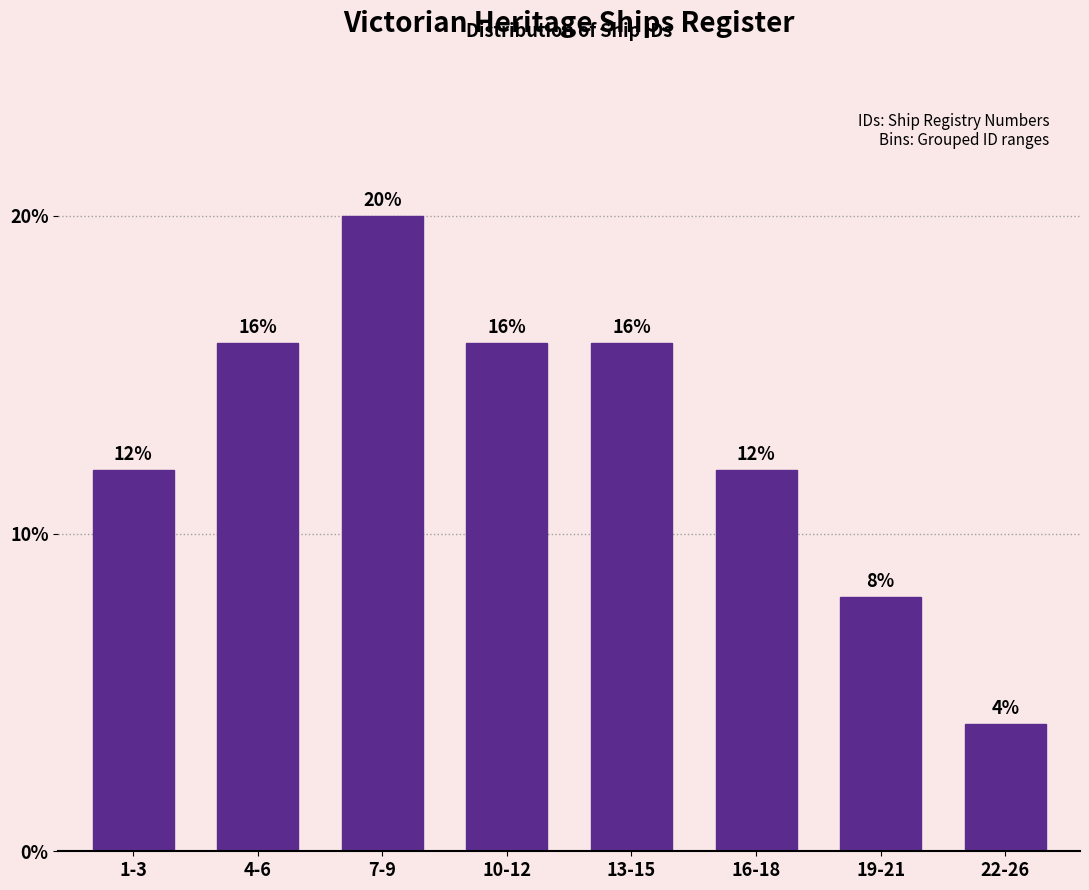

Are the bars horizontal?

No